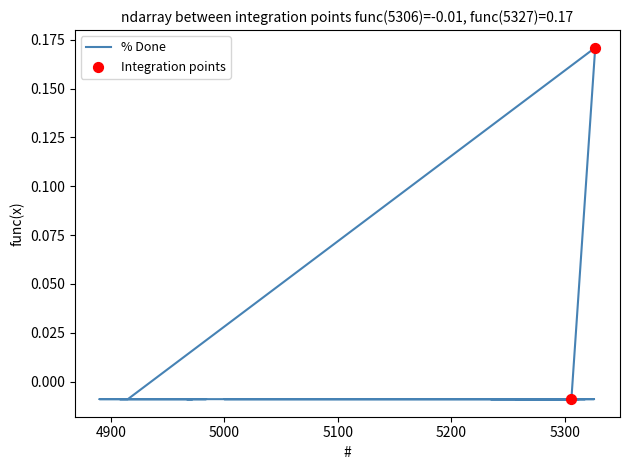

Between 5000 and 5327, which is larger?

5327